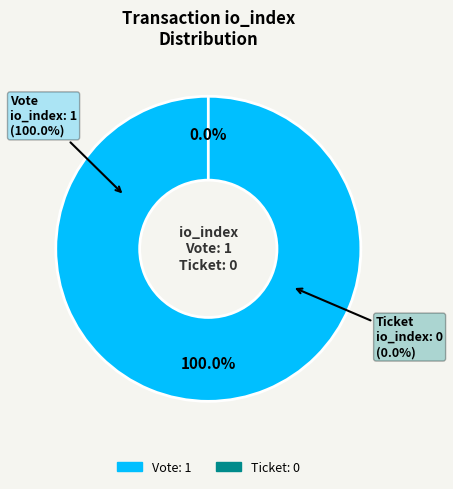

Rank the categories by value from lowest to highest.

Ticket, Vote